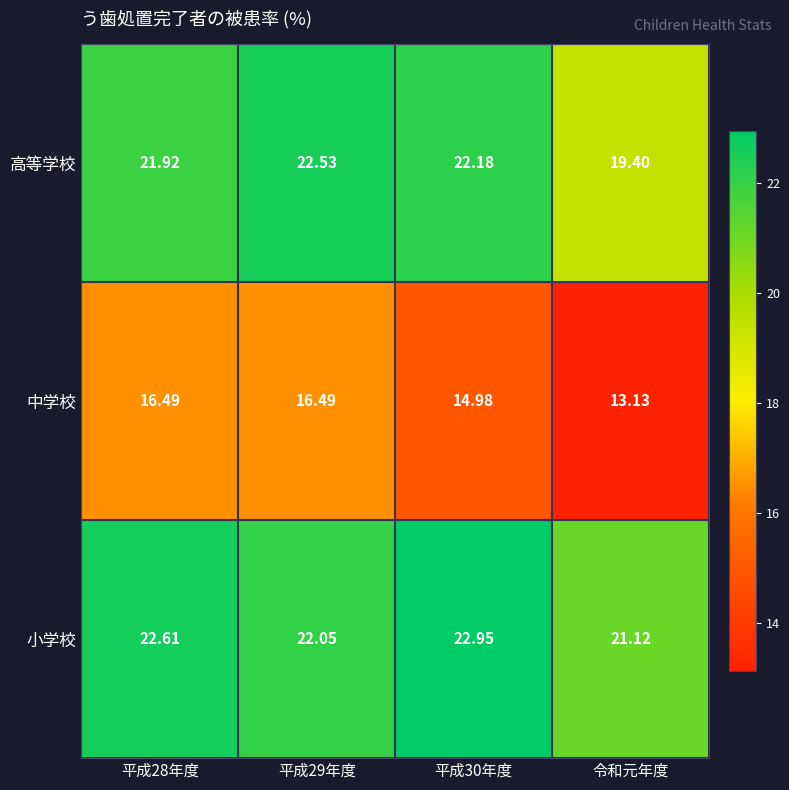

Which series changed the most between 平成29年度 and 平成30年度?

中学校